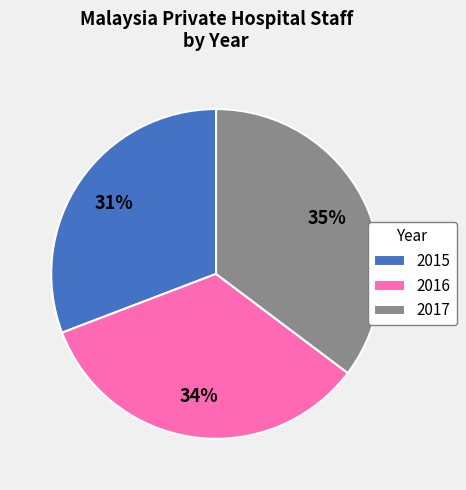

Count the number of slices in the pie.

3